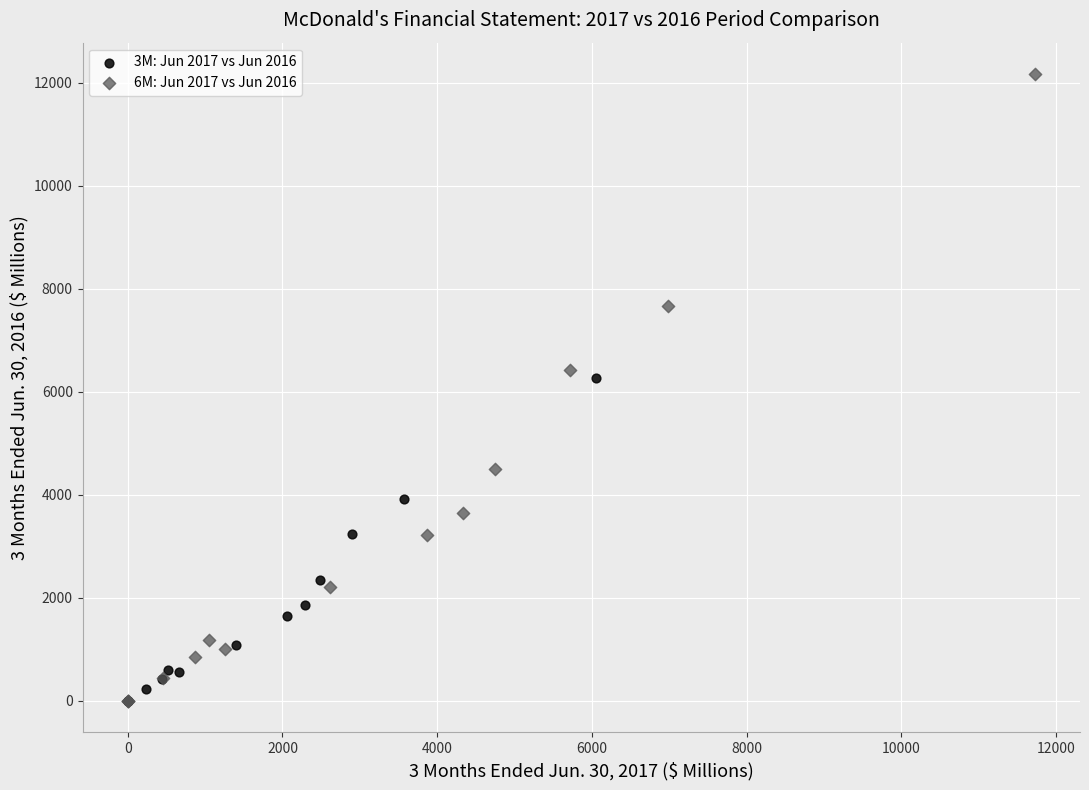

Which series has the largest Y range (max minus min)?

6M: Jun 2017 vs Jun 2016